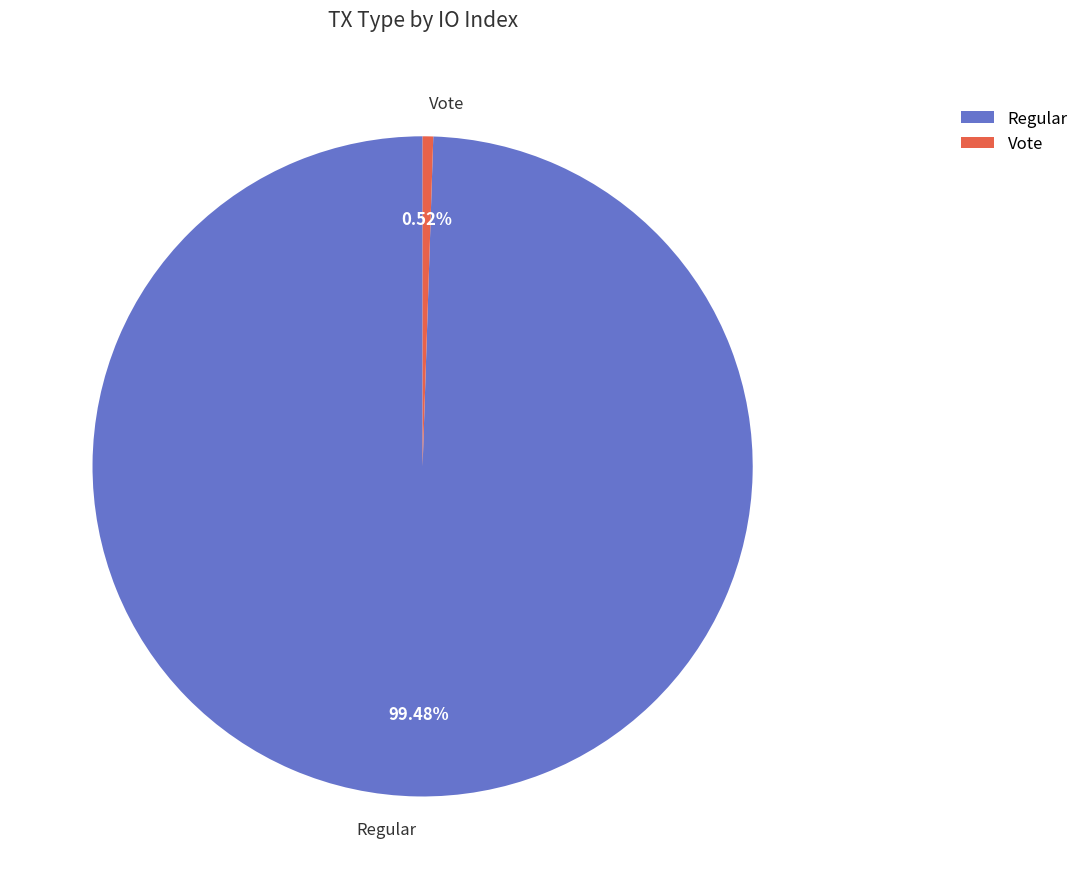

What is the total percentage of Vote and Regular?

100.0%